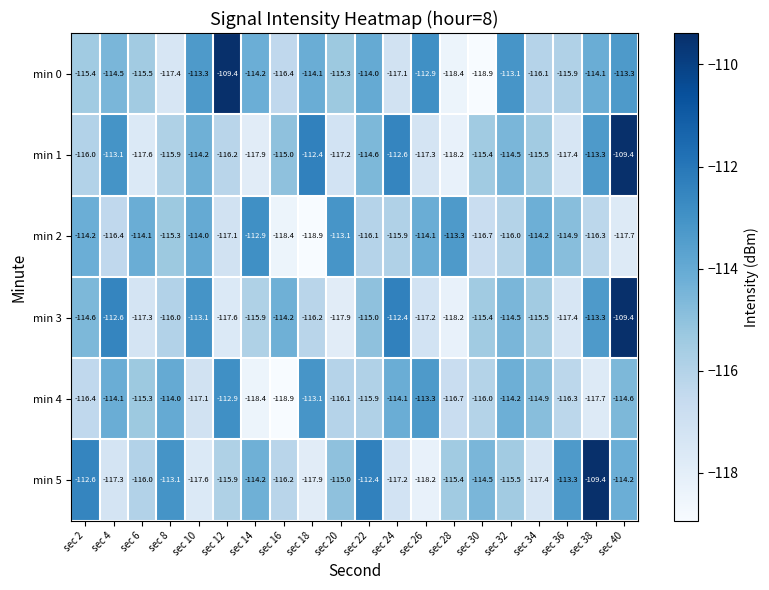

Where does the min 0 series first go above -114?

sec 10